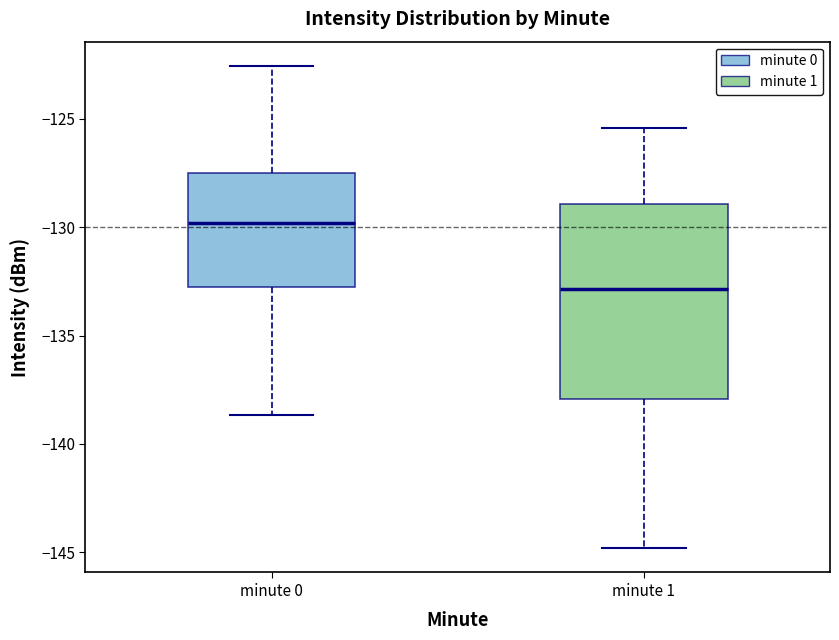

Comparing the boxes themselves (not the whiskers), which one is the tallest?

minute 1